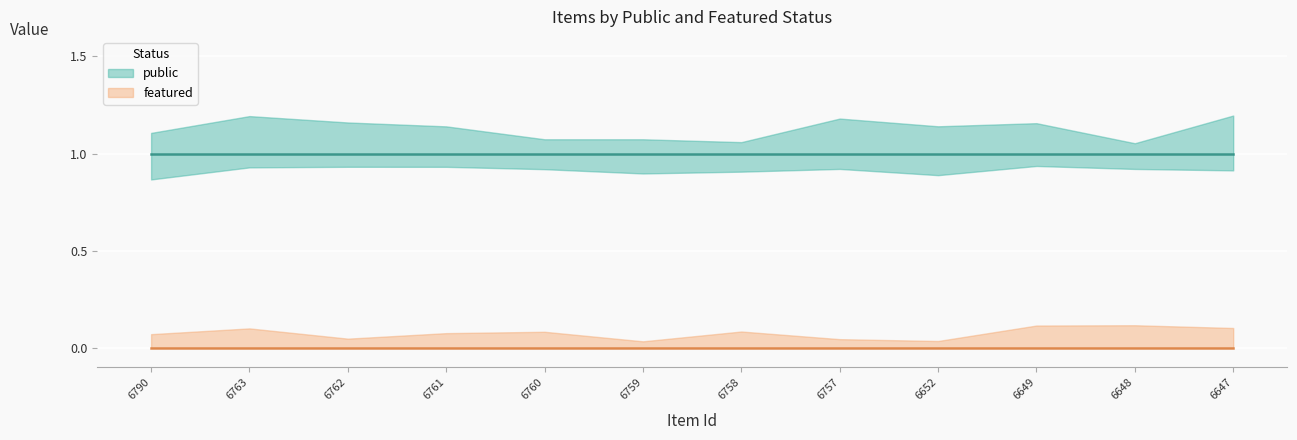

Which has a higher value, 6760 or 6790?

6760